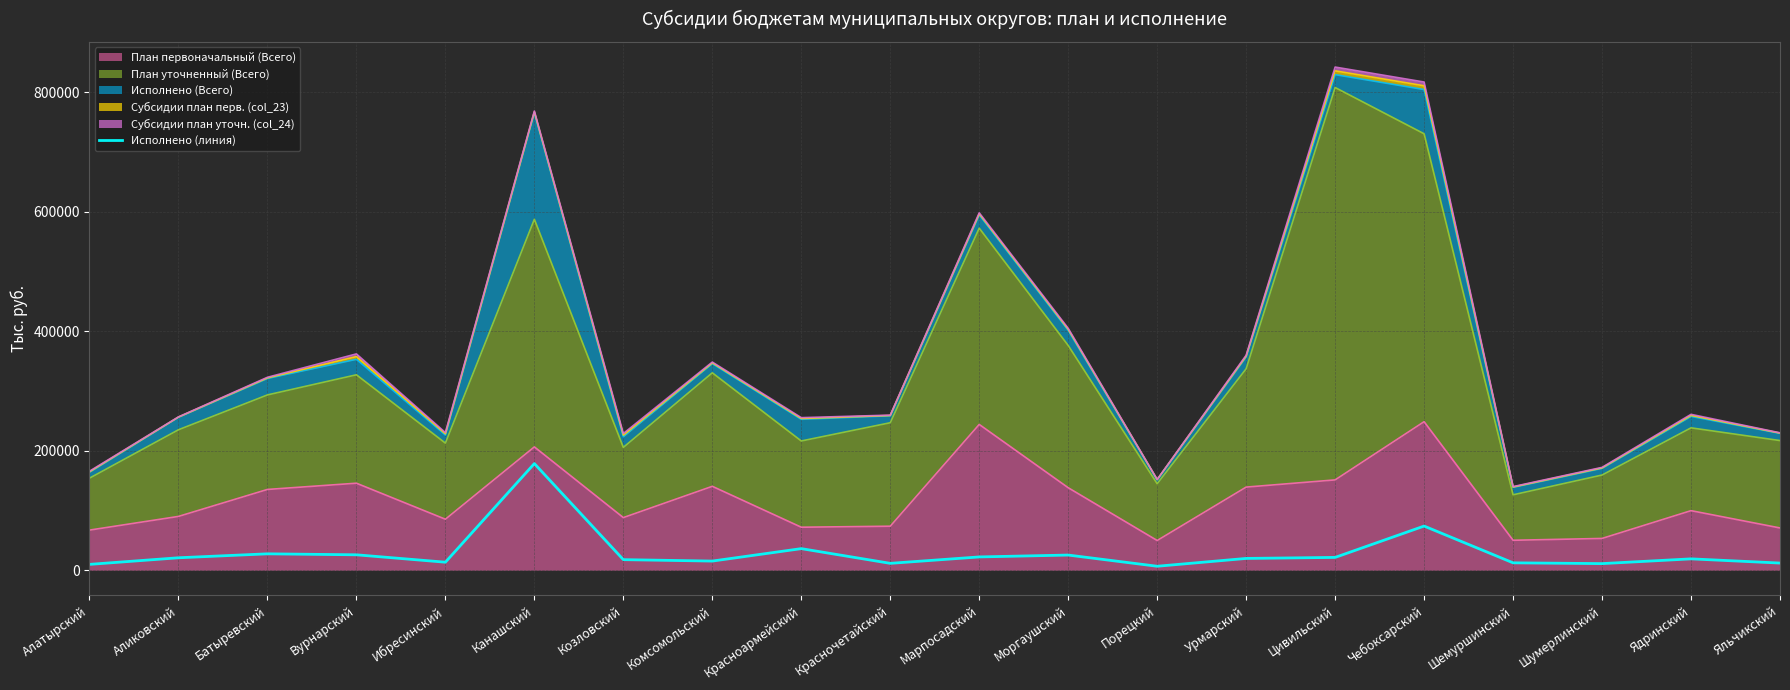

Does the chart have visible grid lines?

Yes